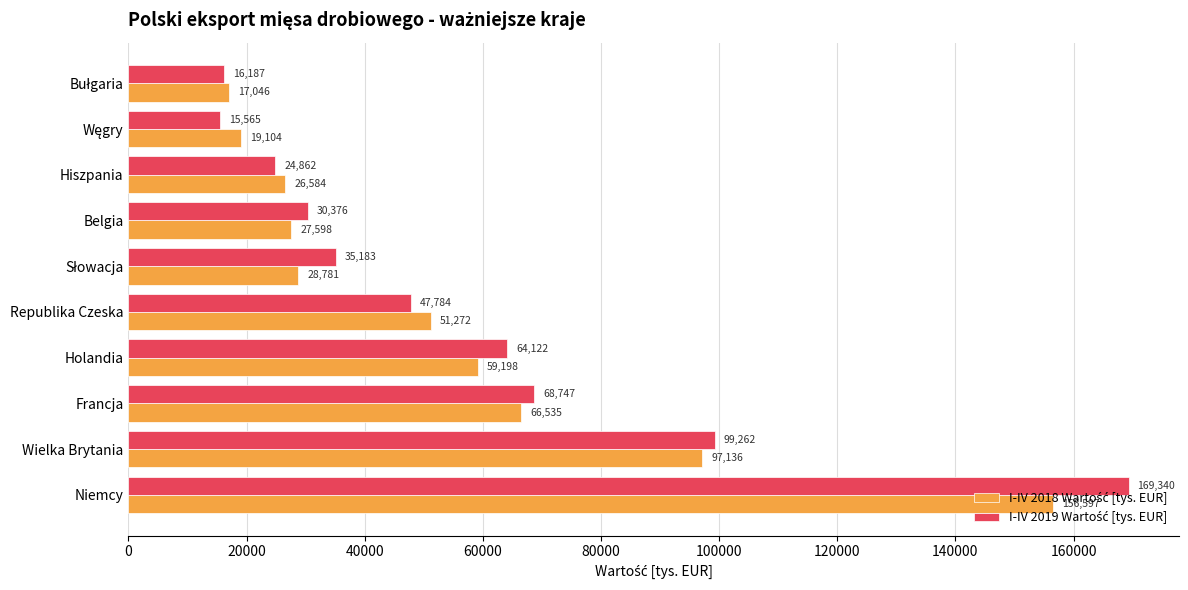

What is the minimum value shown in the chart?

15565.0